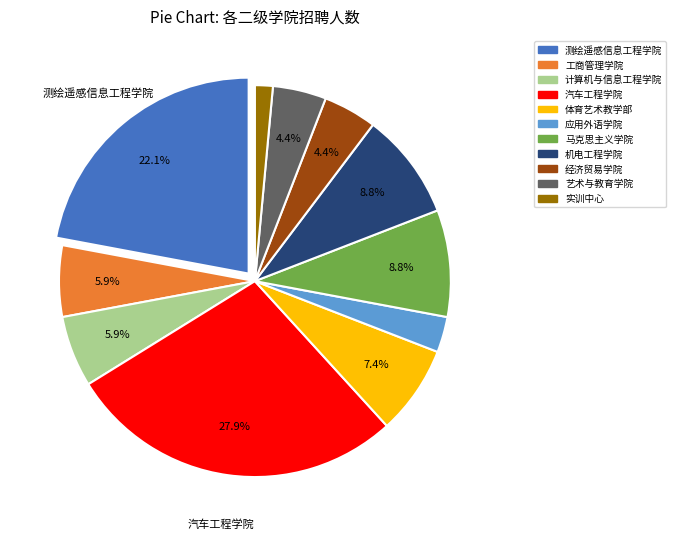

Count the number of slices in the pie.

11